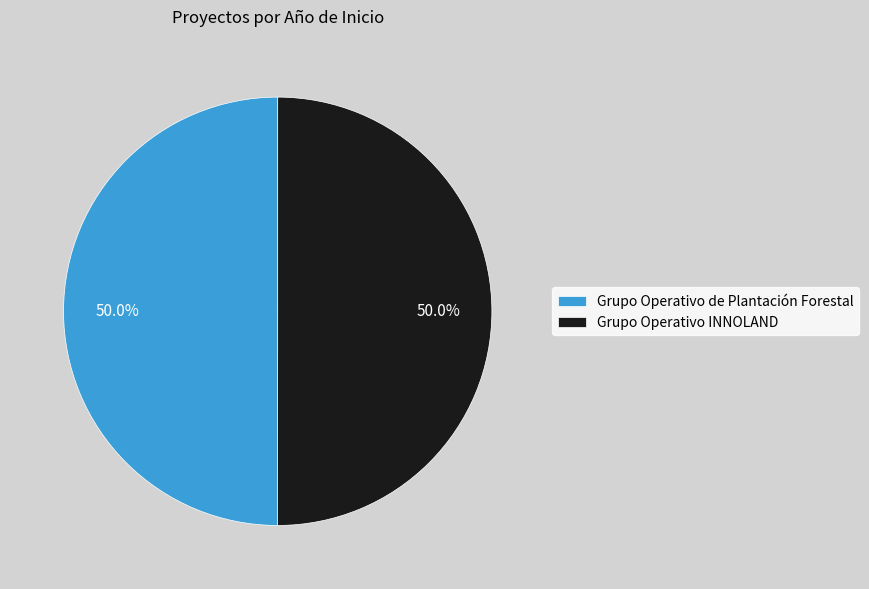

To the nearest percent, what portion does Grupo Operativo INNOLAND represent?

50%